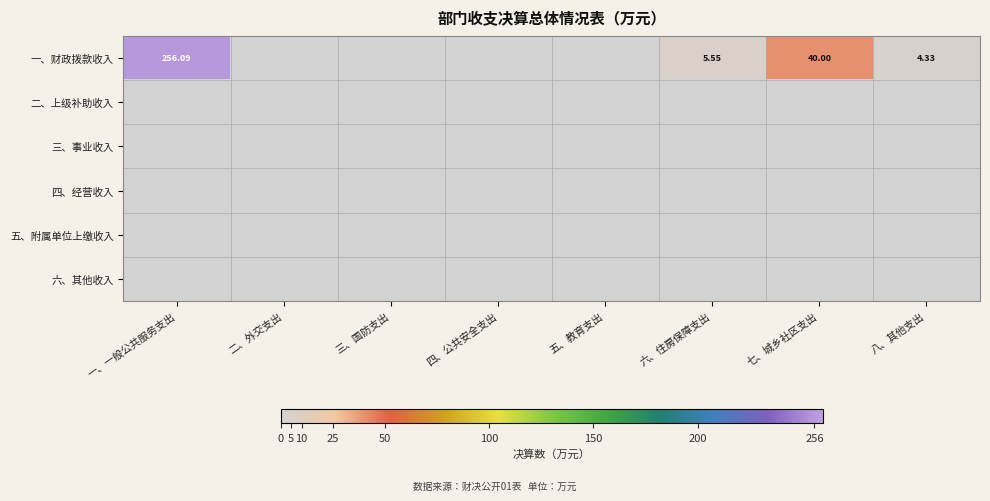

List the labels in order of 一、财政拨款收入 value, smallest first.

二、外交支出, 三、国防支出, 四、公共安全支出, 五、教育支出, 八、其他支出, 六、住房保障支出, 七、城乡社区支出, 一、一般公共服务支出